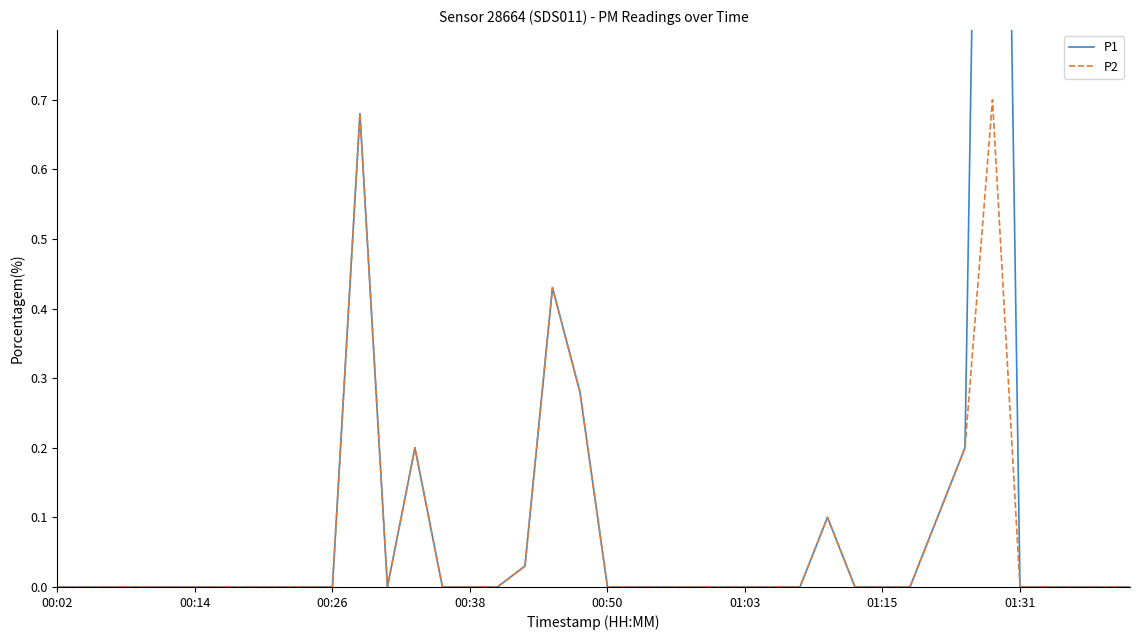

True or false: P1 and P2 cross at least once.

False